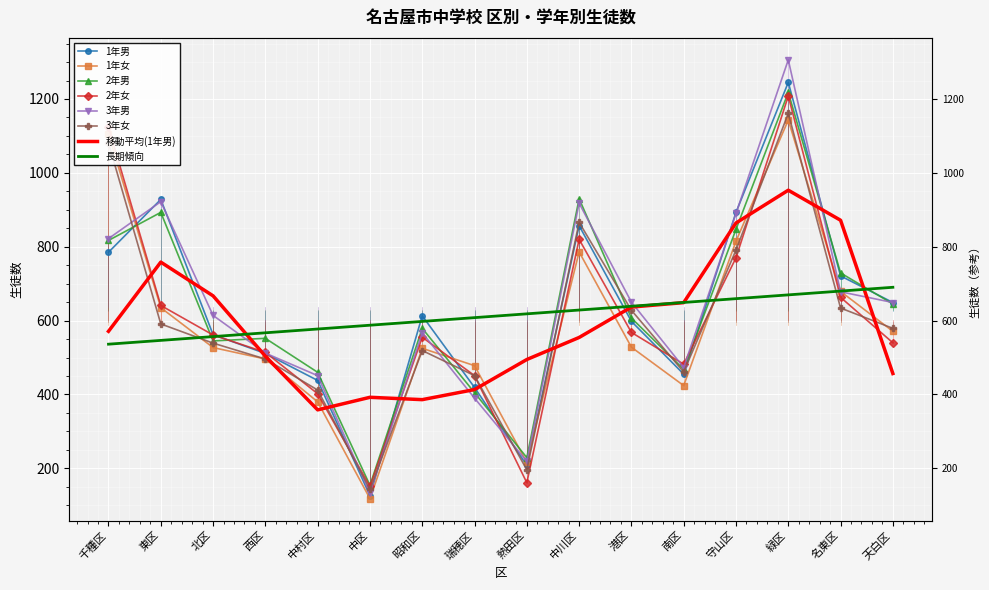

What is the average value of the 1年女 series?

589